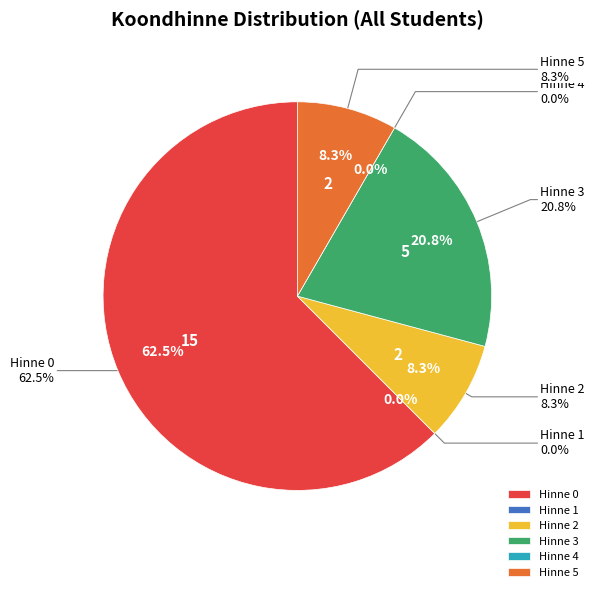

How many slices are in this pie chart?

6